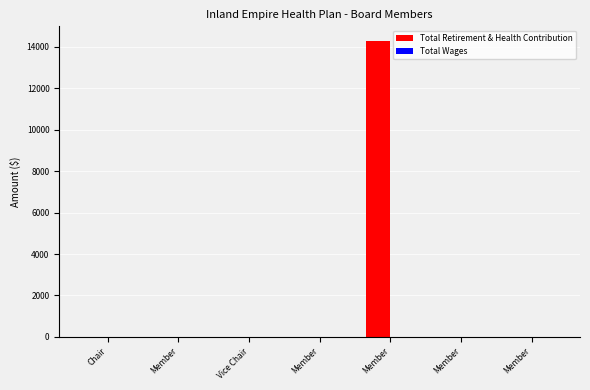

What is the greatest value displayed?

14277